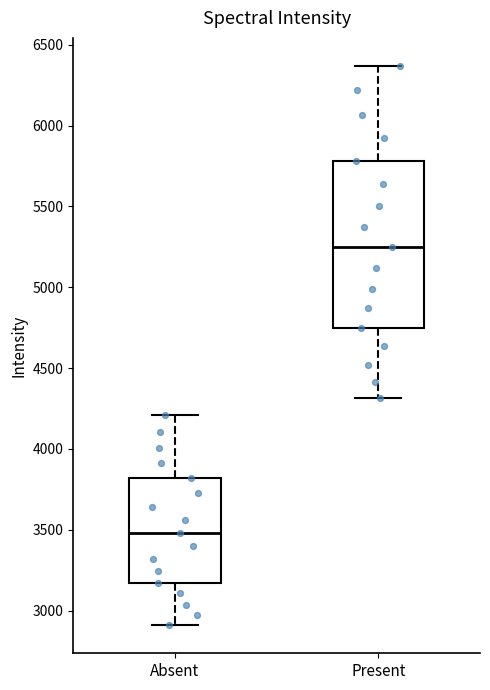

Reading left to right, read every box against the y-axis: the position of its median line, the range the box covers, and the ends of its whiskers. The values are not printed on the chart, so give them approximately, as read against the axis.

Absent: median 3500, box 3150 to 3800, whiskers 2900 to 4200
Present: median 5250, box 4750 to 5800, whiskers 4300 to 6350